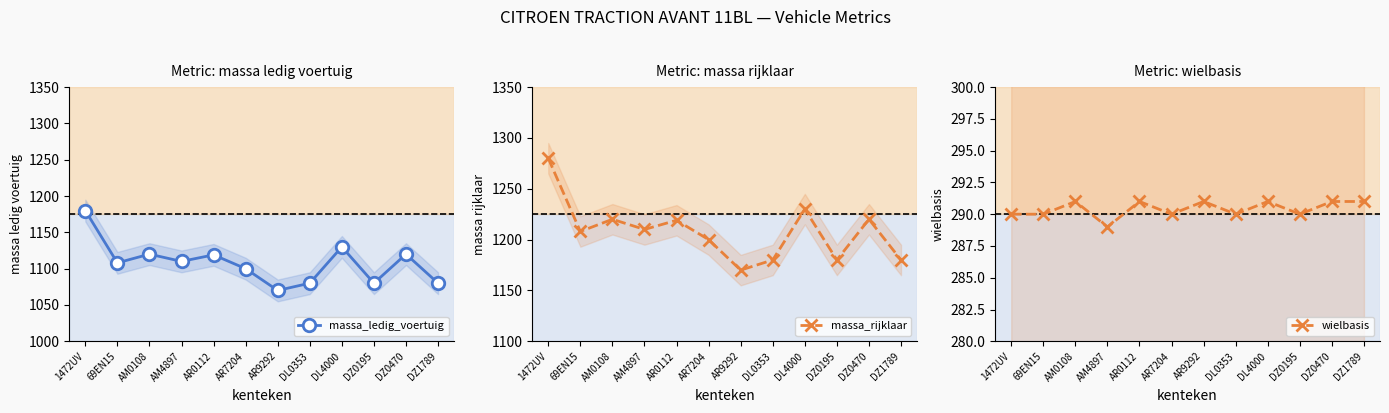

Which series has the widest spread of values?

massa_ledig_voertuig